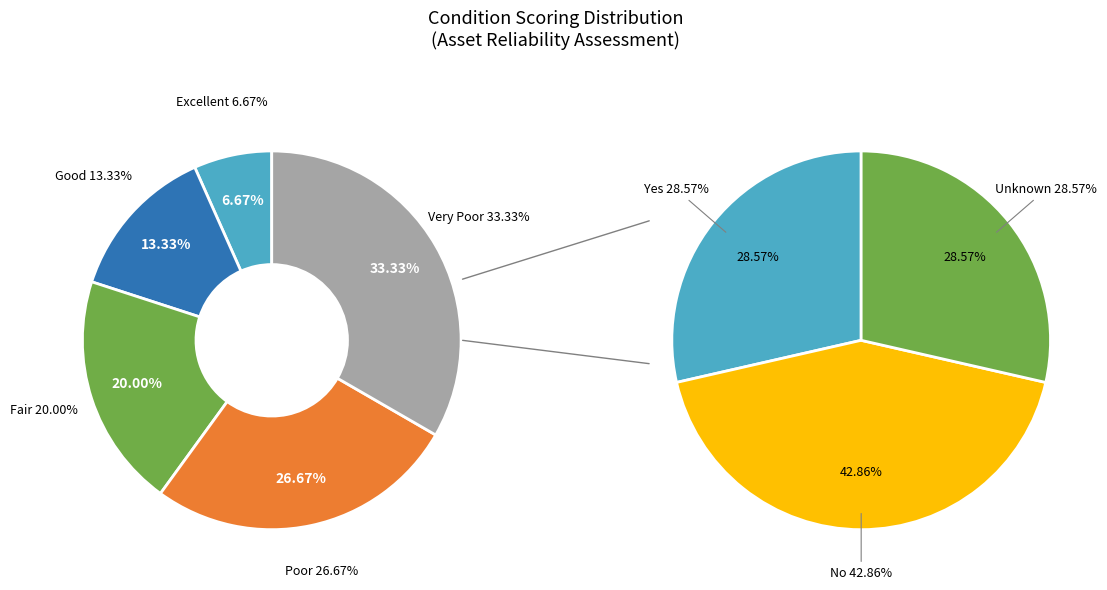

To the nearest percent, what is the difference between the Very Poor and Poor slice percentages?

7%